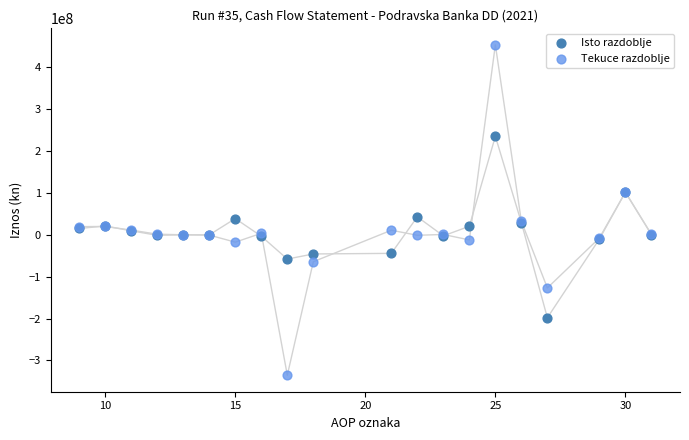

What are all the series names shown in the legend?

Isto razdoblje, Tekuce razdoblje